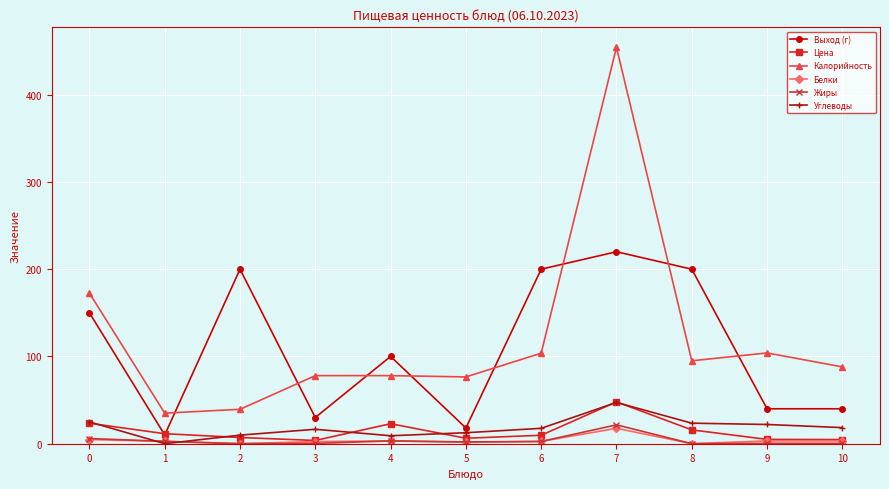

How many series are shown in this chart?

6